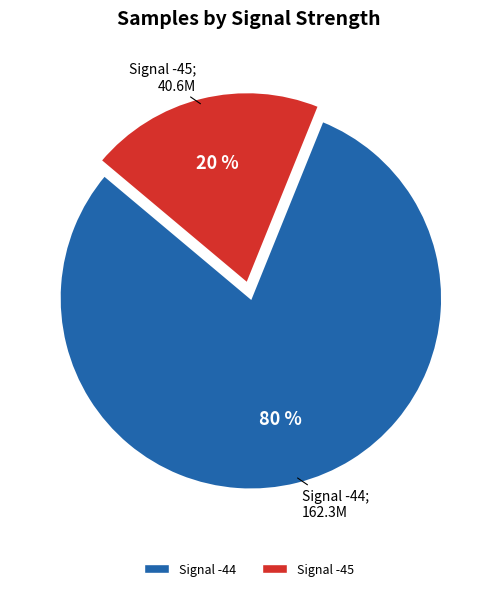

To the nearest percent, what is the average slice percentage?

50%